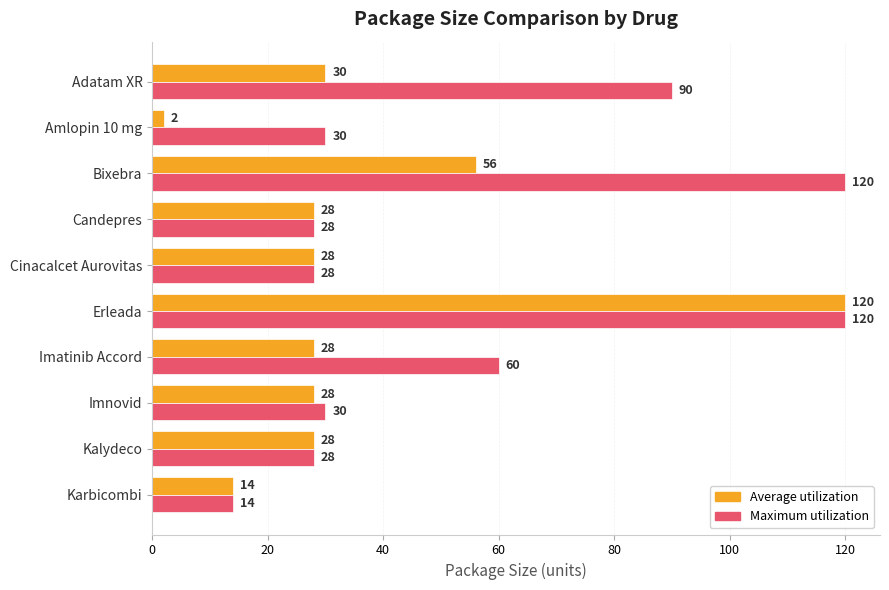

What is the difference between the highest and lowest values at Imatinib Accord?

32